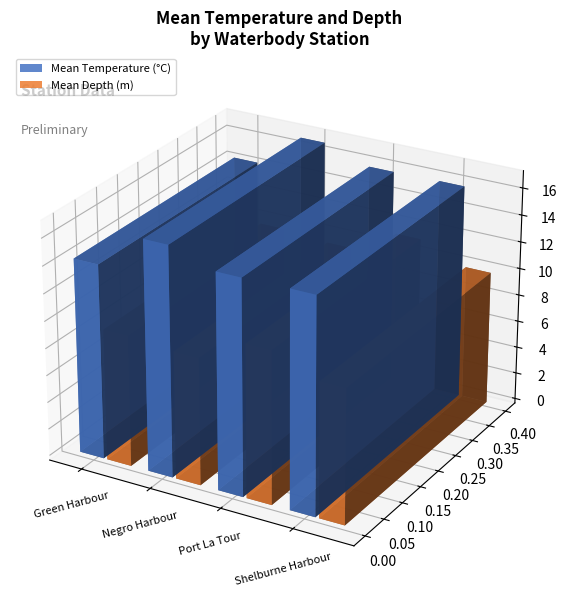

True or false: Mean Depth (m) has a value of 3.5 at 21.

False